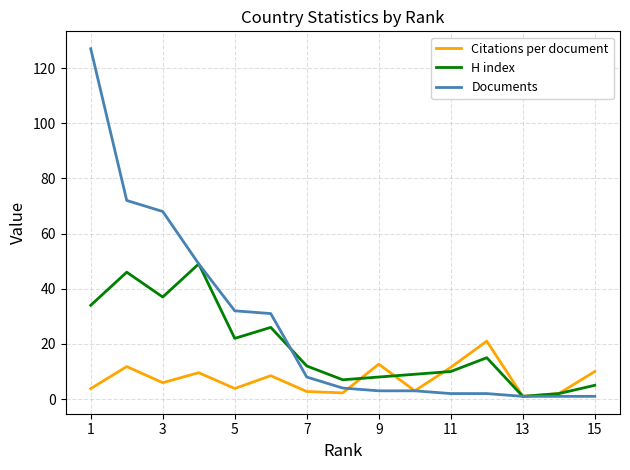

What is the maximum value shown in the chart?

127.0